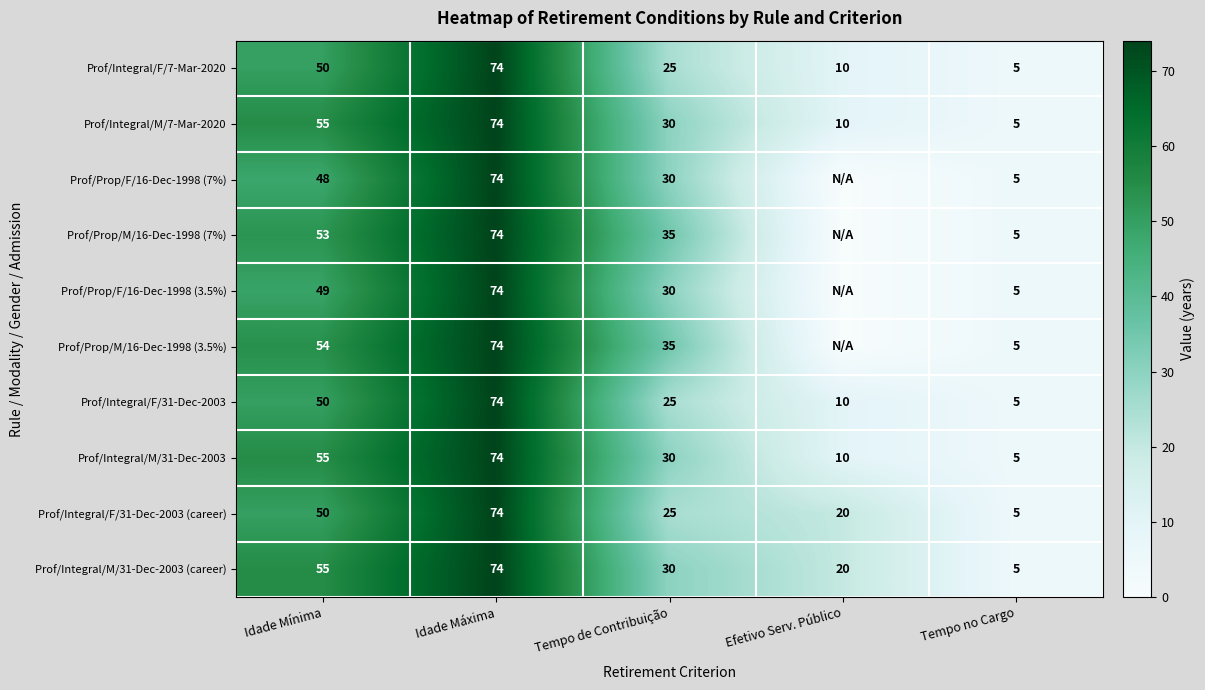

The value of Prof/Integral/M/31-Dec-2003 (career) at Efetivo Serv. Público is 20. True or false?

True